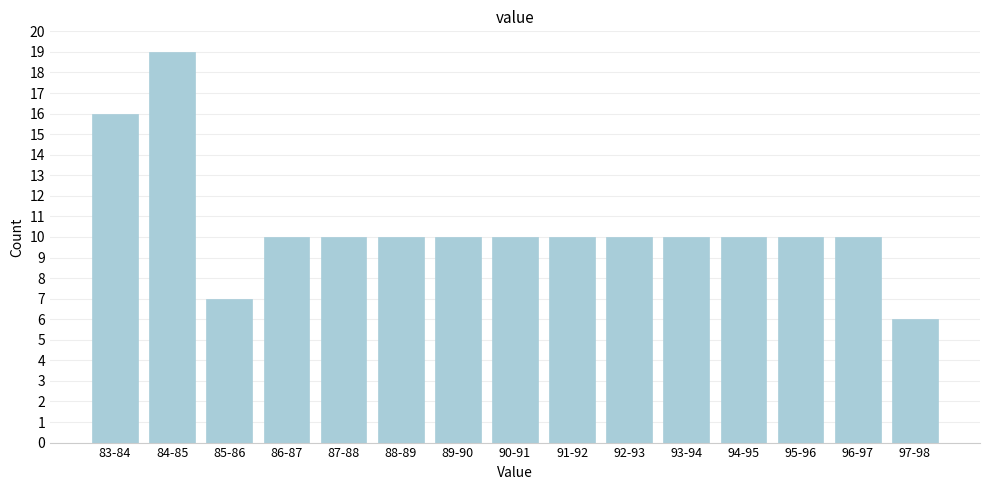

Reading left to right, transcribe all the data shown in this chart.

16	19	7	10	10	10	10	10	10	10	10	10	10	10	6